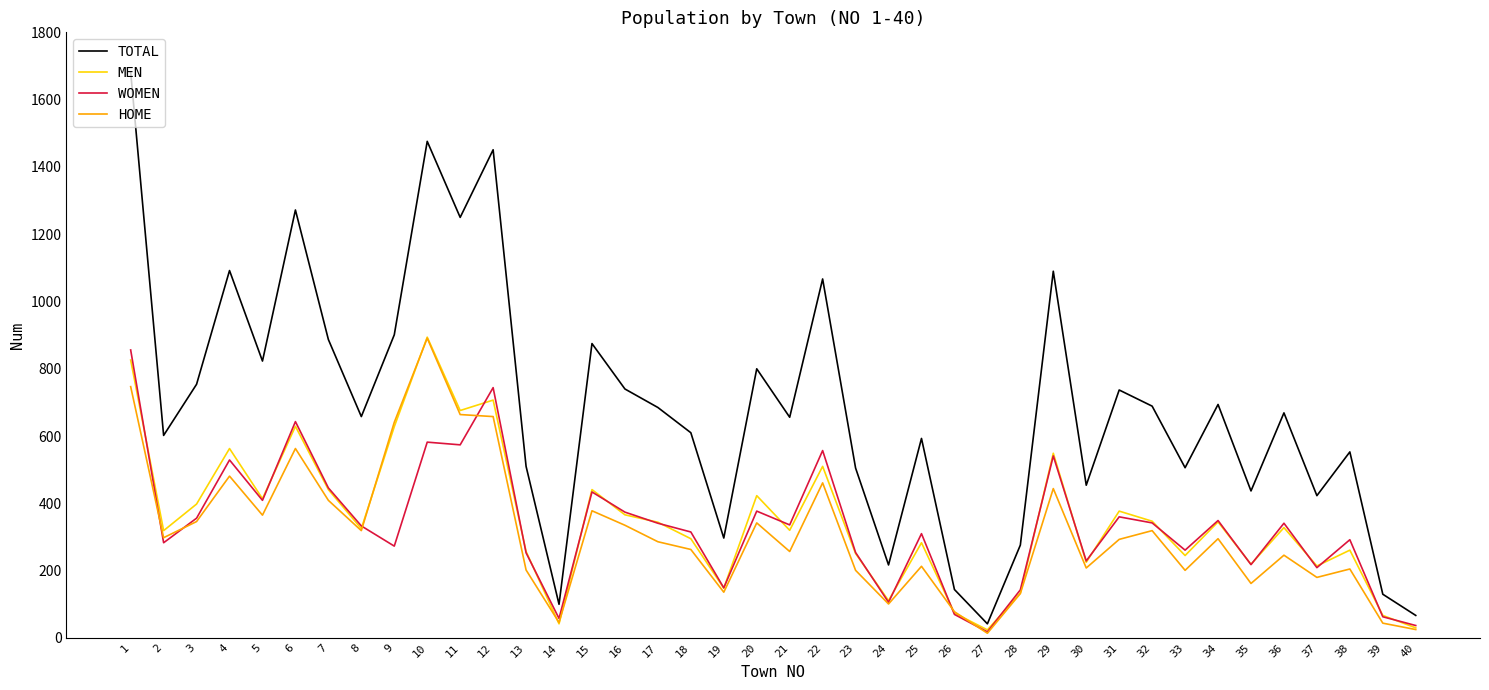

What is the sum of the TOTAL values at 26 and 30?

598